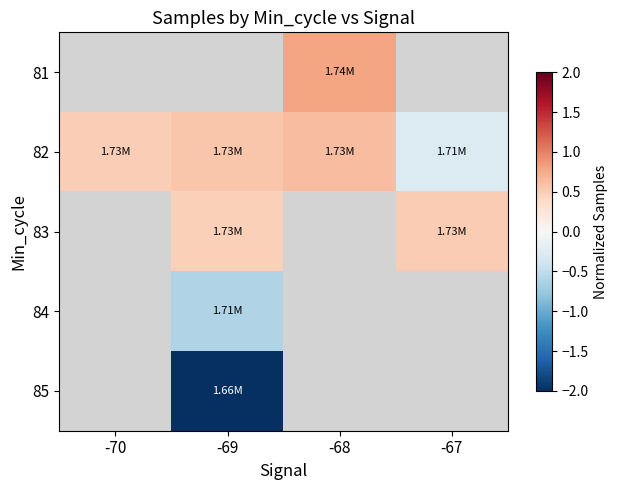

Which category has the highest value across all series?

-68